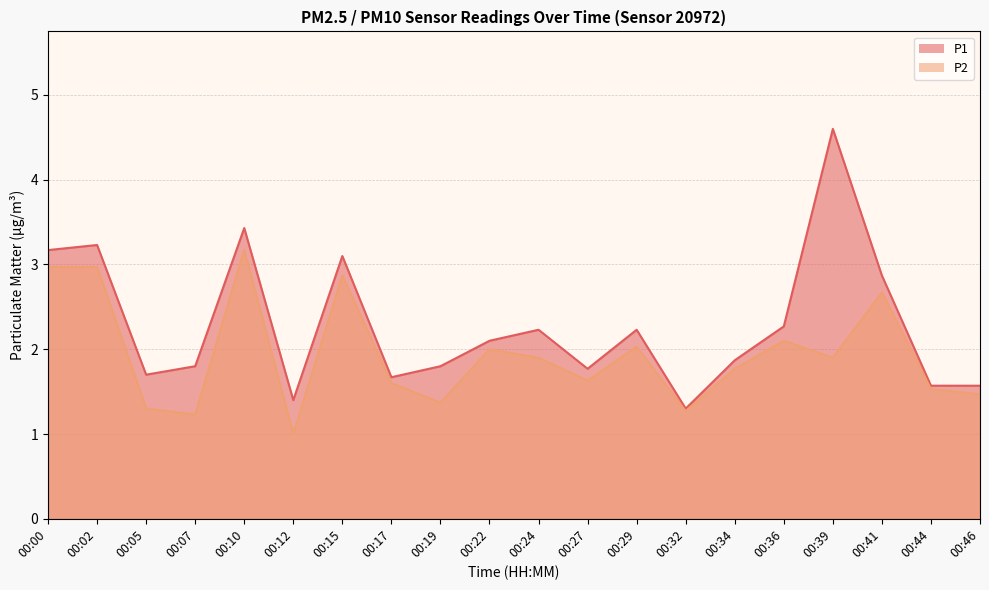

True or false: P1 has a value of 4.4 at 00:00.

False